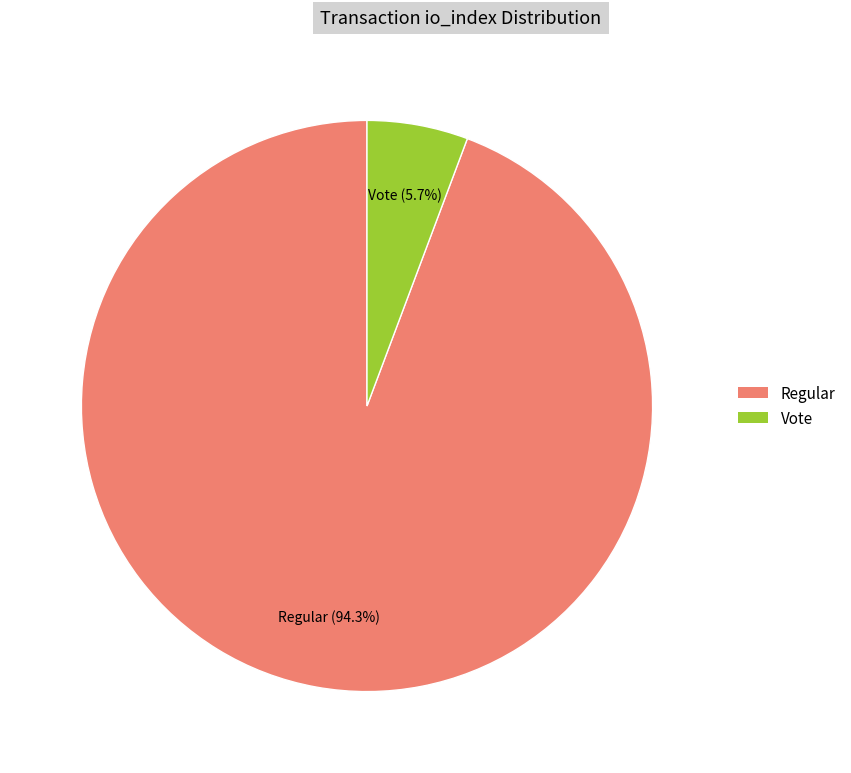

Do Regular and Vote together represent more than half of the pie?

Yes